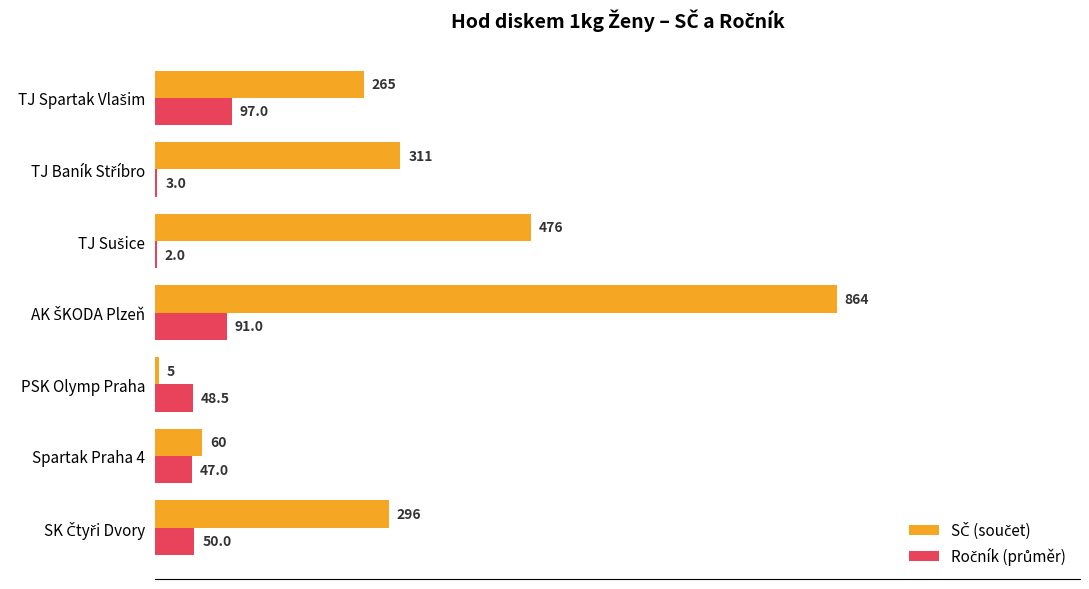

What is the greatest value displayed?

864.0